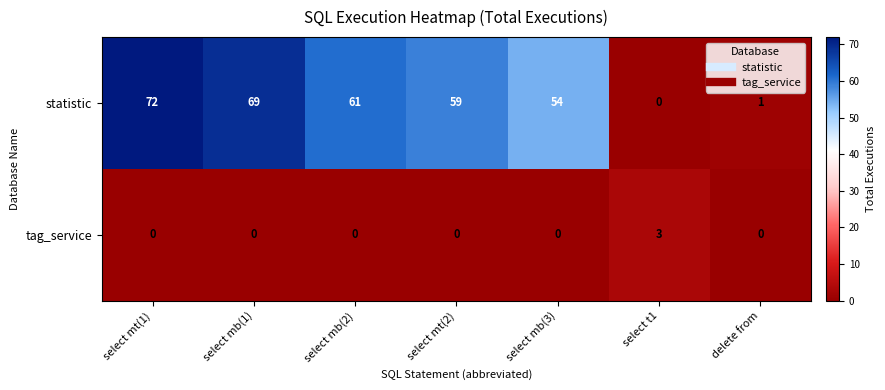

Reading right to left, what are all the values shown in this chart?

statistic: 1	0	54	59	61	69	72
tag_service: 0	3	0	0	0	0	0